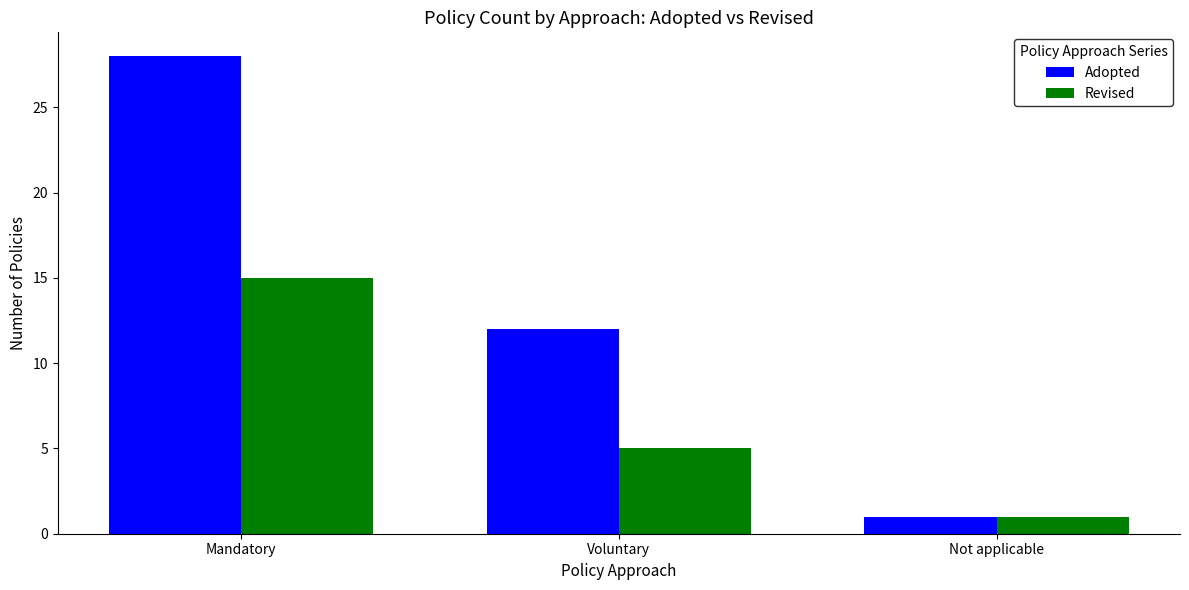

True or false: Adopted has a value of 1 at Not applicable.

True